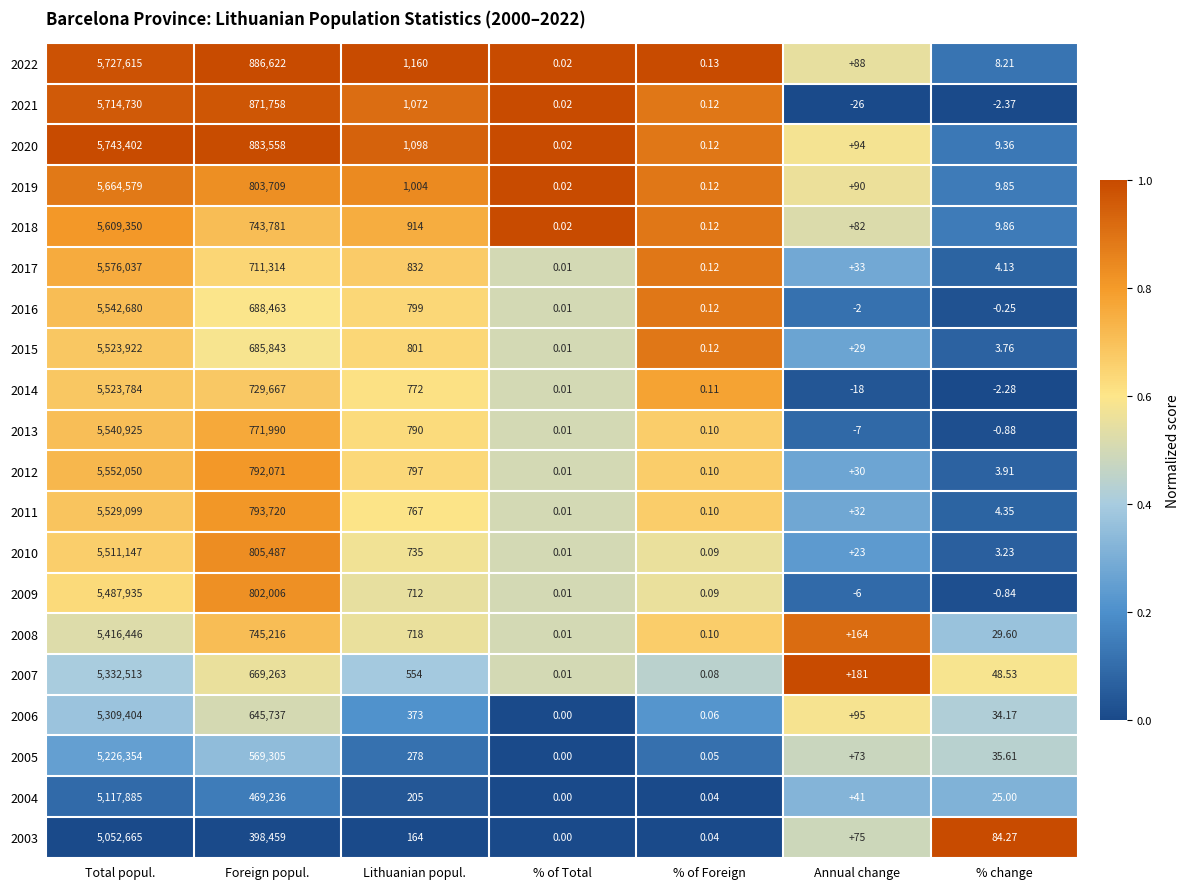

At which label does 2009 reach its peak?

Total popul.